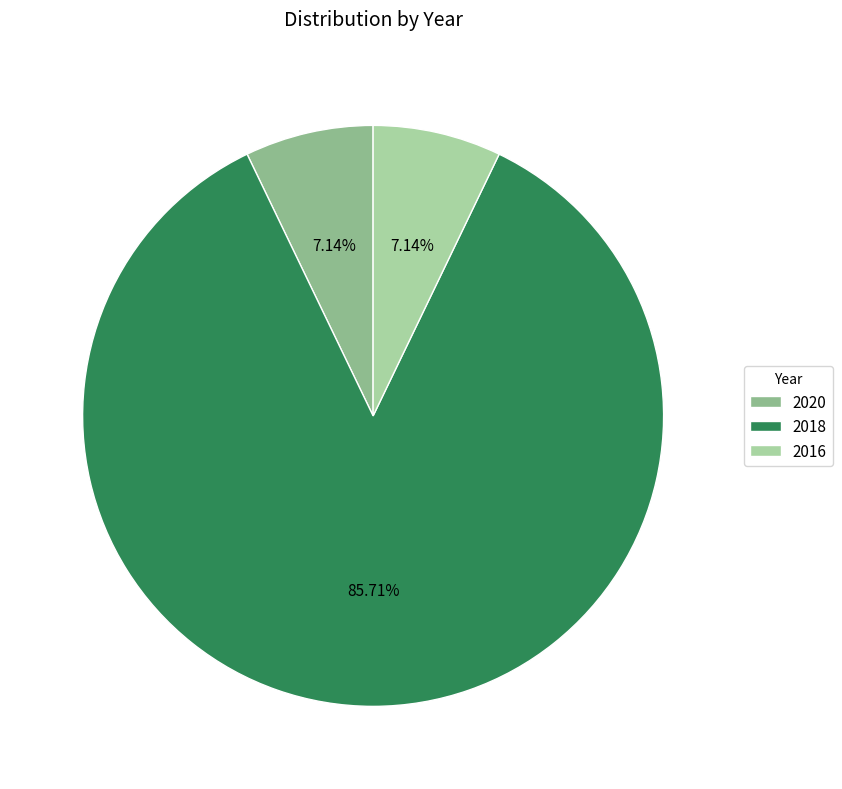

Is it true that 2018 is 76% of the pie?

False